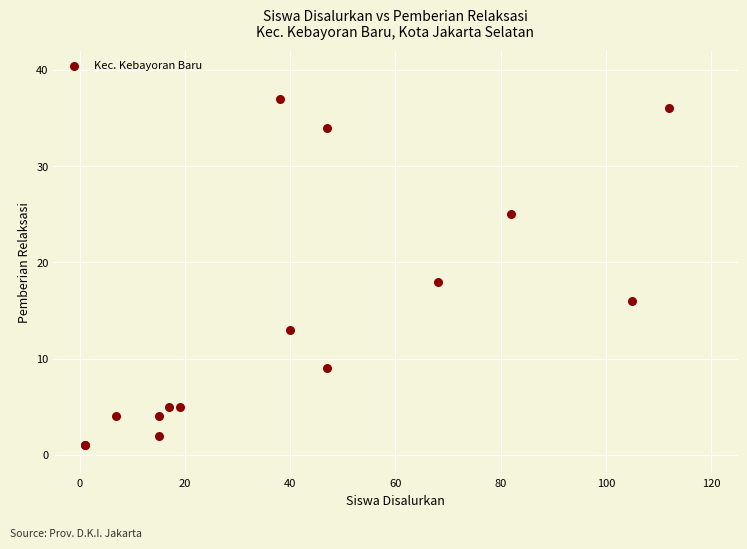

What Y value in the scatter plot is closest to 19?

18